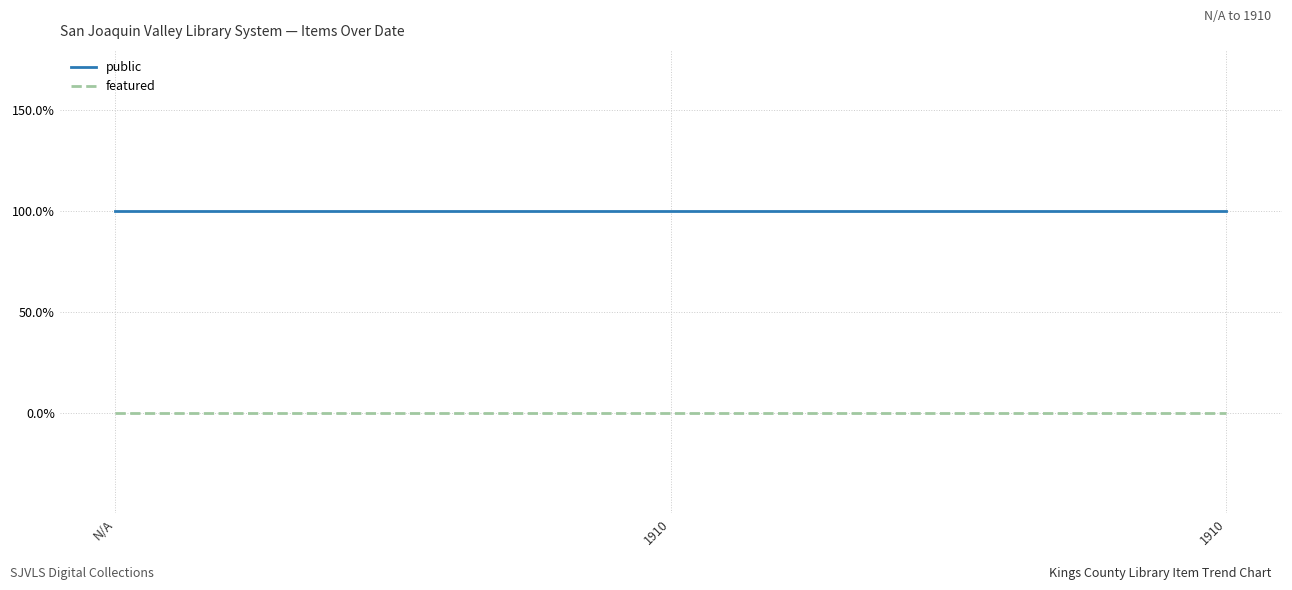

What is the spread (max minus min) of values at 1910?

1